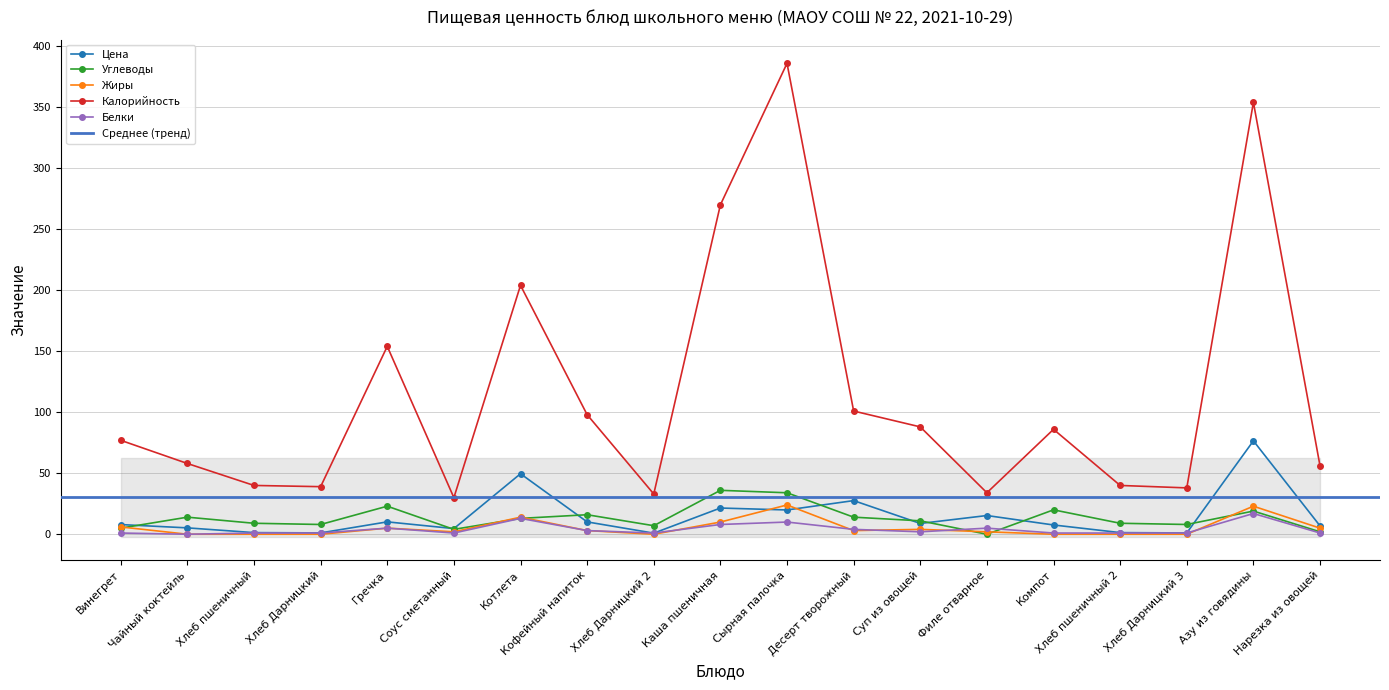

At which category does Жиры reach its first local valley?

Соус сметанный